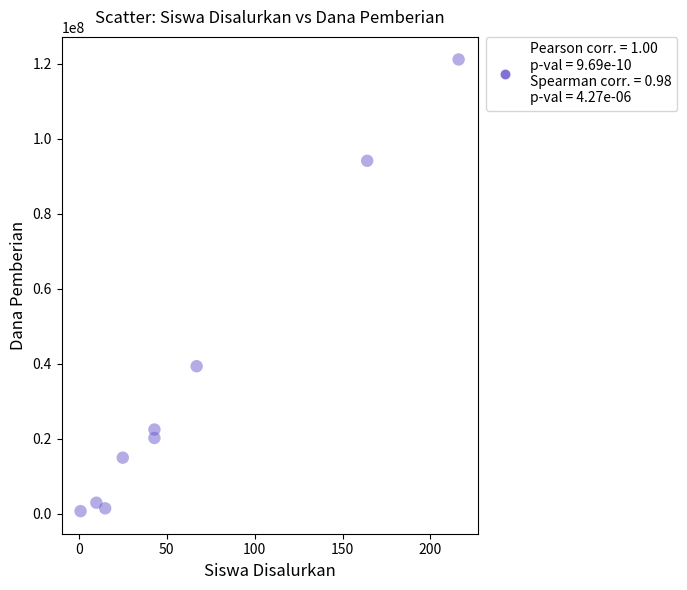

What is the average Y value?

35291667